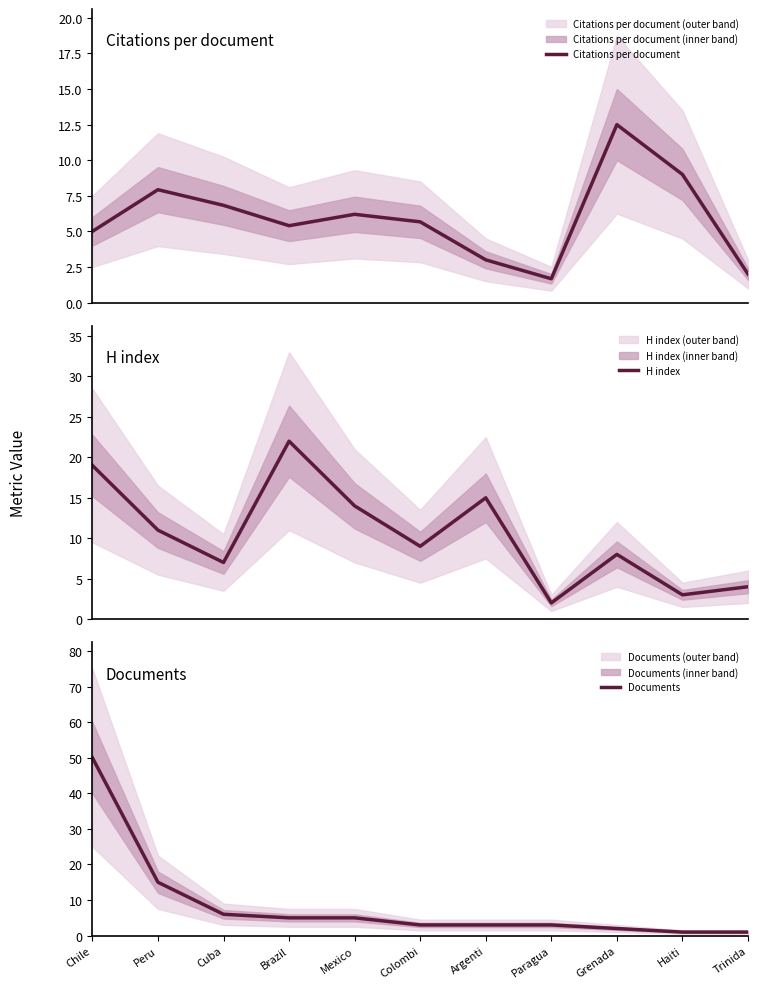

How many interior local peaks does the Citations per document series have?

3